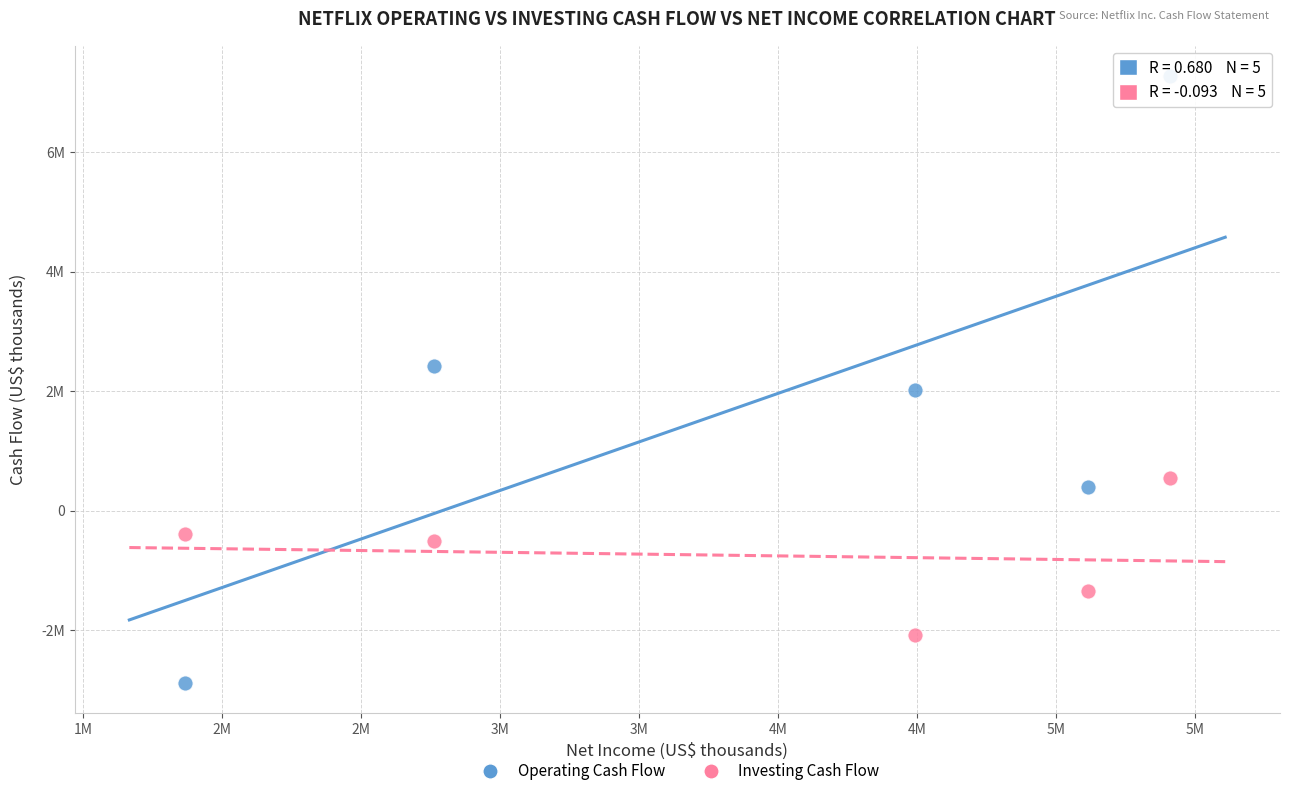

What are all the series names shown in the legend?

Operating Cash Flow, Investing Cash Flow